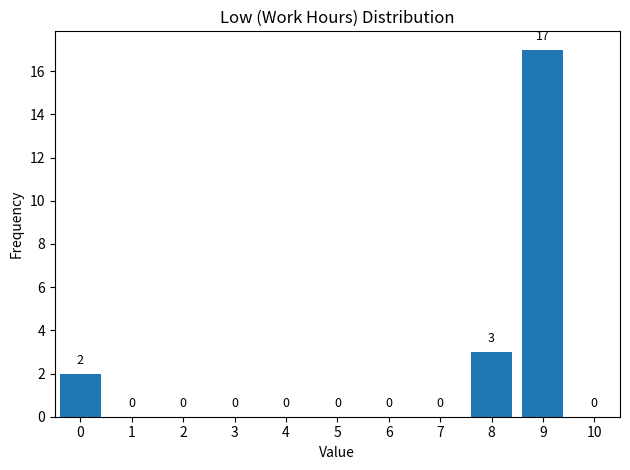

Reading right to left, what are all the values shown in this chart?

10=0	9=17	8=3	7=0	6=0	5=0	4=0	3=0	2=0	1=0	0=2